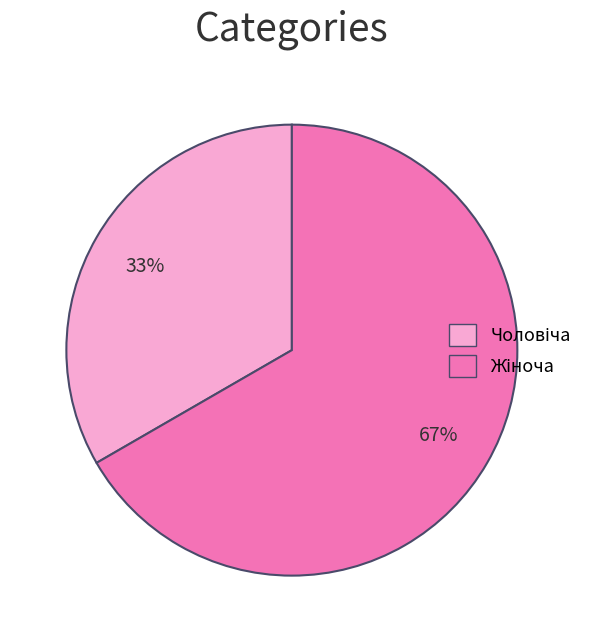

Does any single category account for the majority?

Yes